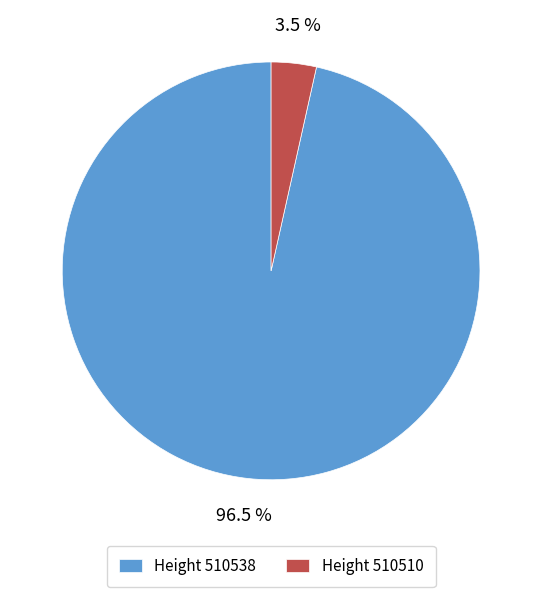

Is there a majority slice in this chart?

Yes